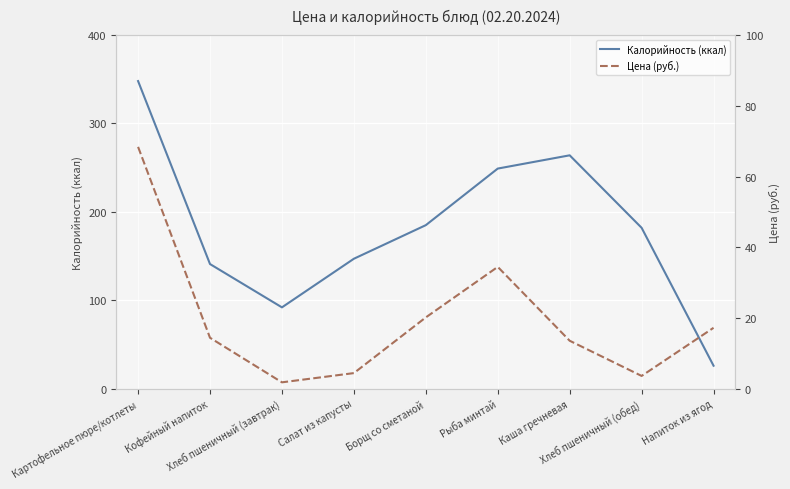

What is the sum of the Калорийность (ккал) values at Борщ со сметаной and Кофейный напиток?

326